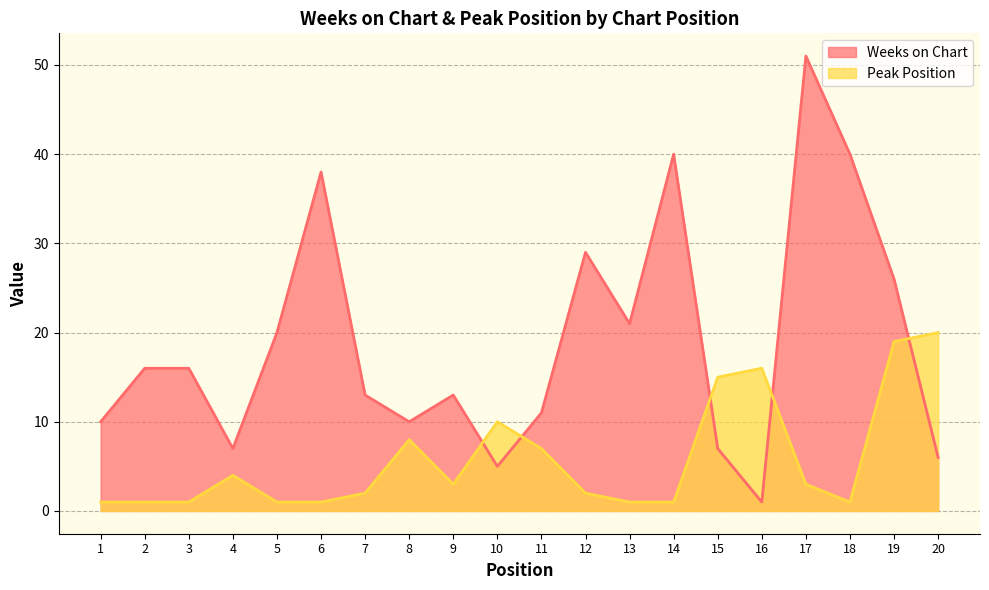

Where does the Weeks on Chart series first go above 16?

5